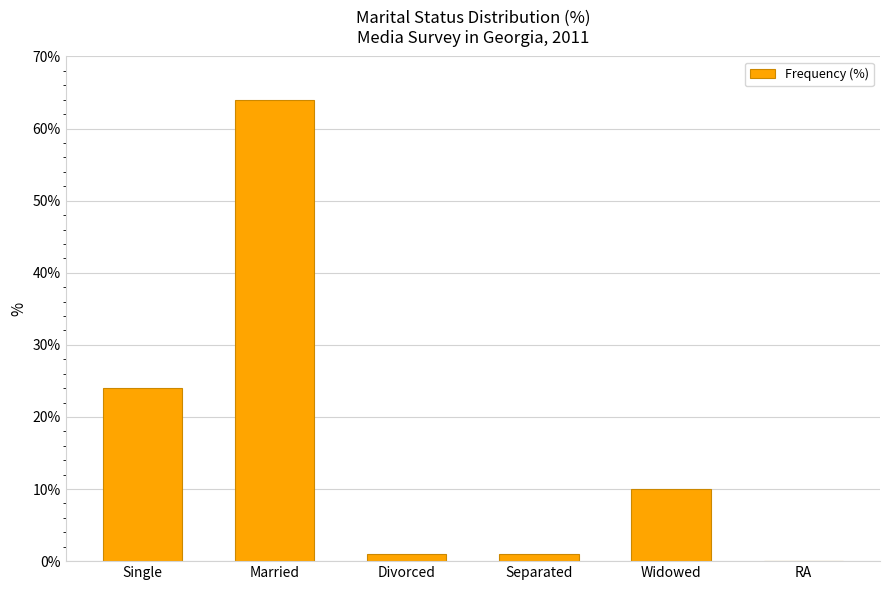

Are the bars horizontal?

No